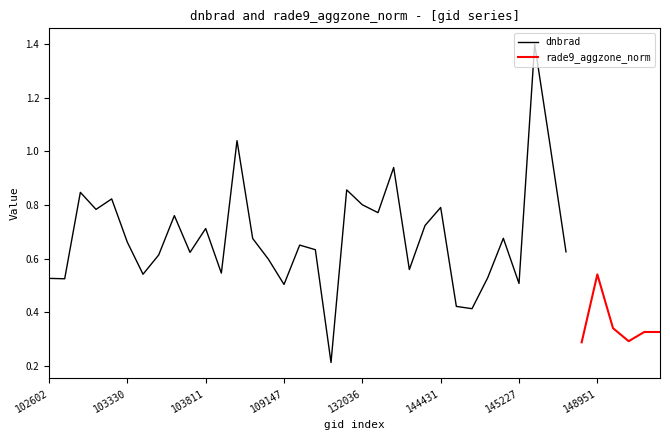

What are all the series names shown in the legend?

dnbrad, rade9_aggzone_norm